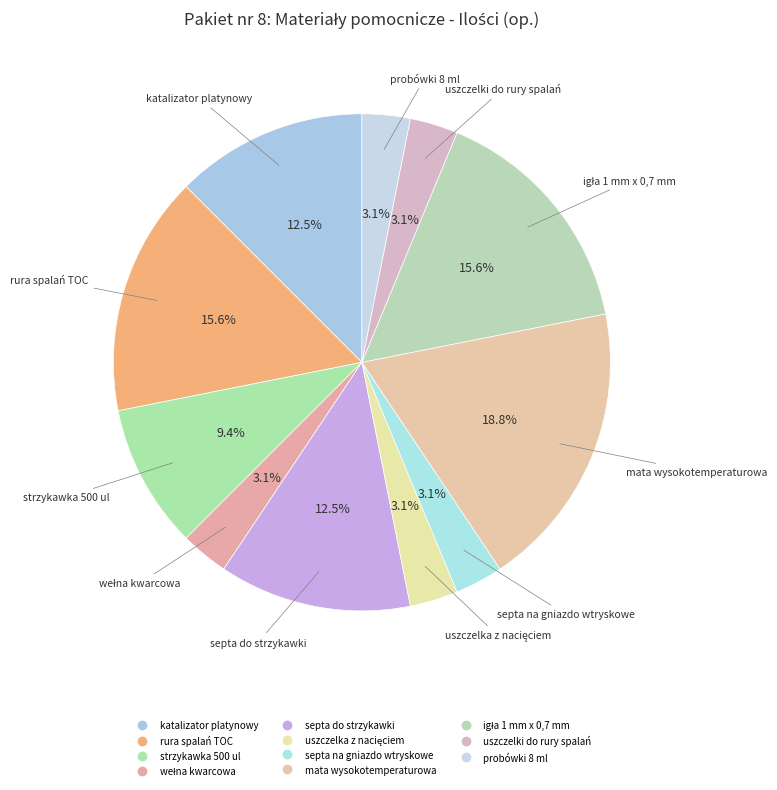

How many slices are in this pie chart?

11